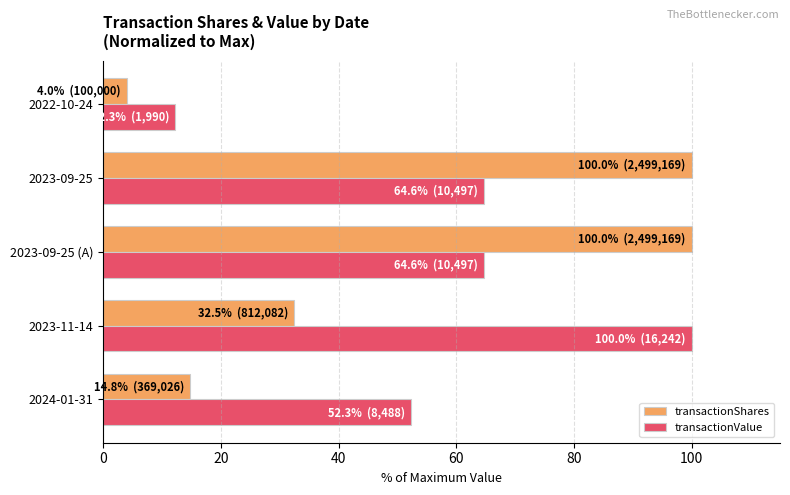

What is the smallest value displayed?

4.0